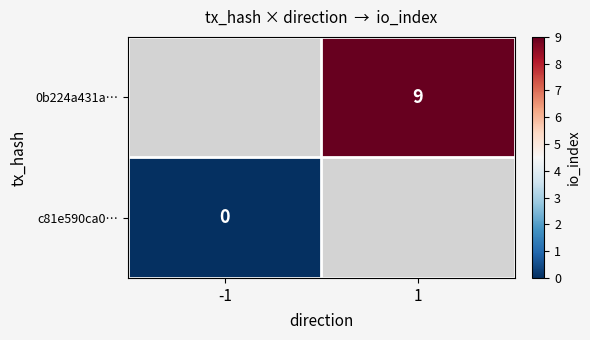

True or false: 0b224a431a… has a value of 16 at 1.

False